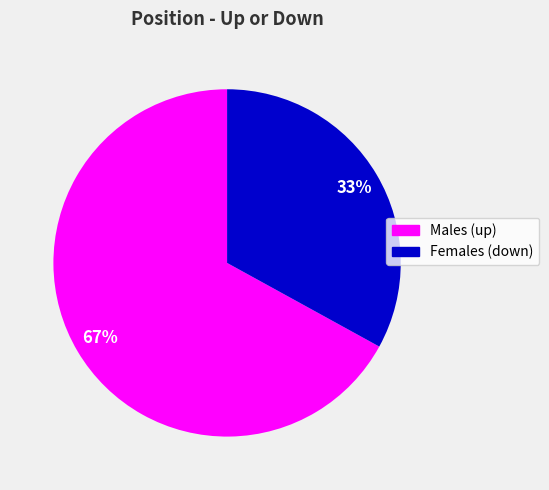

Is it true that Females (down) is 33% of the pie?

True